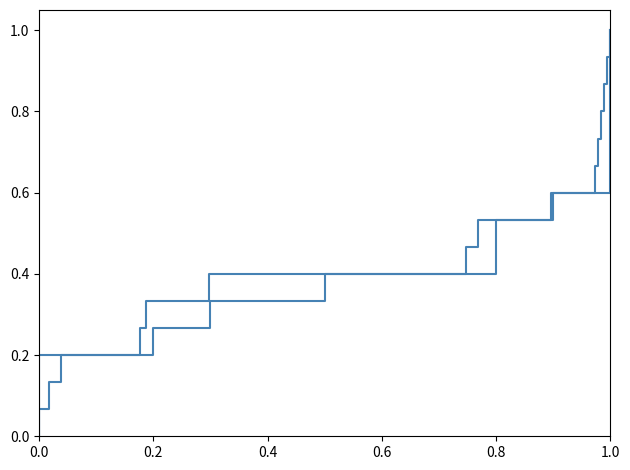

What is the label of the 2nd point from the left?

0.2